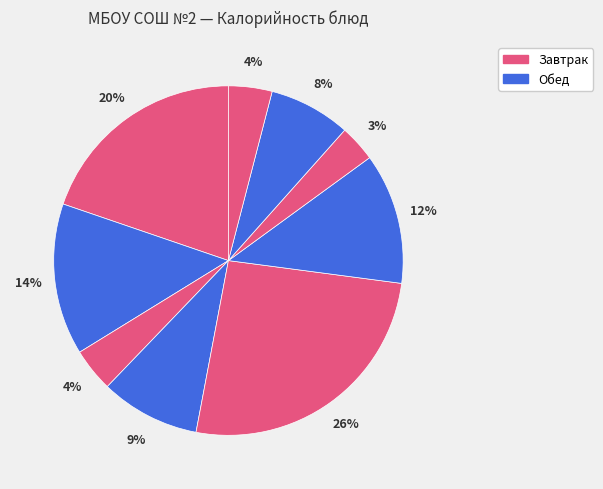

Count the number of slices in the pie.

9